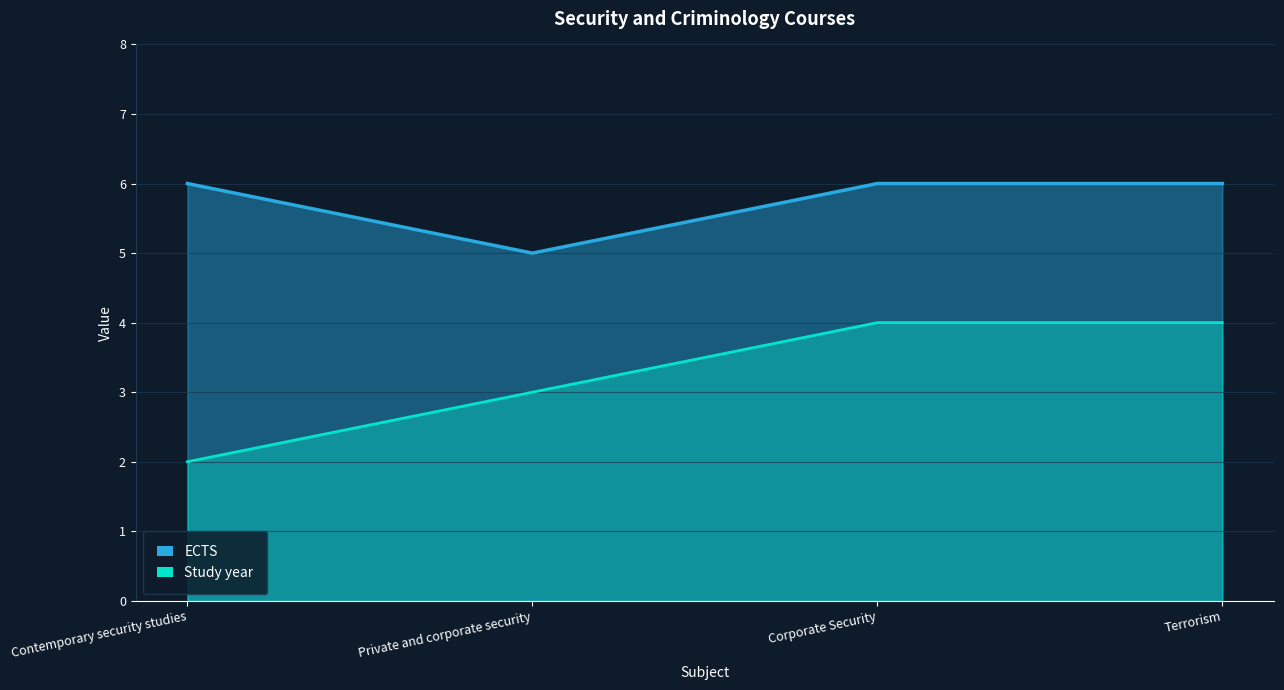

What is the minimum value for ECTS?

5